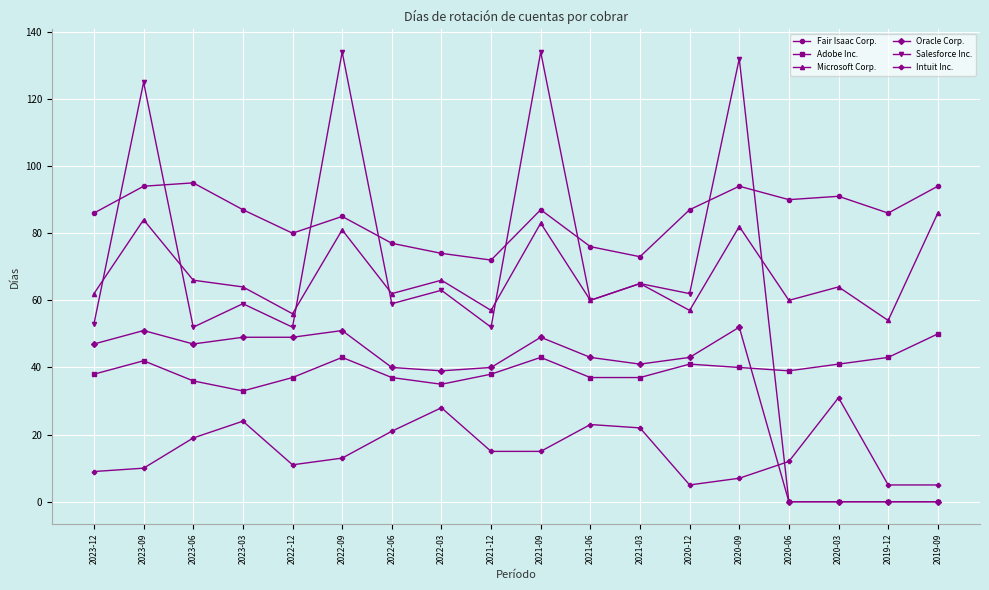

Reading left to right, extract all data points from this chart.

Fair Isaac Corp.: 2023-12=86	2023-09=94	2023-06=95	2023-03=87	2022-12=80	2022-09=85	2022-06=77	2022-03=74	2021-12=72	2021-09=87	2021-06=76	2021-03=73	2020-12=87	2020-09=94	2020-06=90	2020-03=91	2019-12=86	2019-09=94
Adobe Inc.: 2023-12=38	2023-09=42	2023-06=36	2023-03=33	2022-12=37	2022-09=43	2022-06=37	2022-03=35	2021-12=38	2021-09=43	2021-06=37	2021-03=37	2020-12=41	2020-09=40	2020-06=39	2020-03=41	2019-12=43	2019-09=50
Microsoft Corp.: 2023-12=62	2023-09=84	2023-06=66	2023-03=64	2022-12=56	2022-09=81	2022-06=62	2022-03=66	2021-12=57	2021-09=83	2021-06=60	2021-03=65	2020-12=57	2020-09=82	2020-06=60	2020-03=64	2019-12=54	2019-09=86
Oracle Corp.: 2023-12=47	2023-09=51	2023-06=47	2023-03=49	2022-12=49	2022-09=51	2022-06=40	2022-03=39	2021-12=40	2021-09=49	2021-06=43	2021-03=41	2020-12=43	2020-09=52	2020-06=0	2020-03=0	2019-12=0	2019-09=0
Salesforce Inc.: 2023-12=53	2023-09=125	2023-06=52	2023-03=59	2022-12=52	2022-09=134	2022-06=59	2022-03=63	2021-12=52	2021-09=134	2021-06=60	2021-03=65	2020-12=62	2020-09=132	2020-06=0	2020-03=0	2019-12=0	2019-09=0
Intuit Inc.: 2023-12=9	2023-09=10	2023-06=19	2023-03=24	2022-12=11	2022-09=13	2022-06=21	2022-03=28	2021-12=15	2021-09=15	2021-06=23	2021-03=22	2020-12=5	2020-09=7	2020-06=12	2020-03=31	2019-12=5	2019-09=5